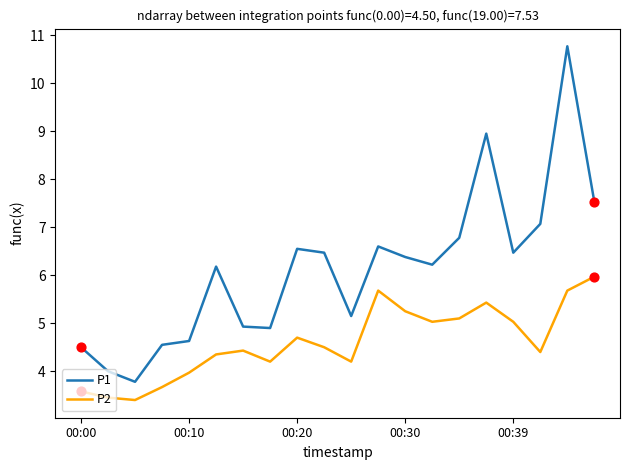

Which series has the largest total across all categories?

P1